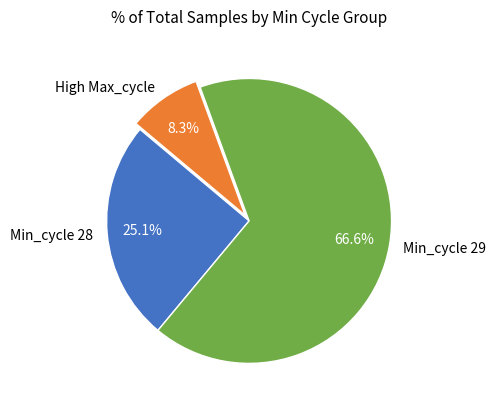

To the nearest percent, what is the average slice percentage?

33%